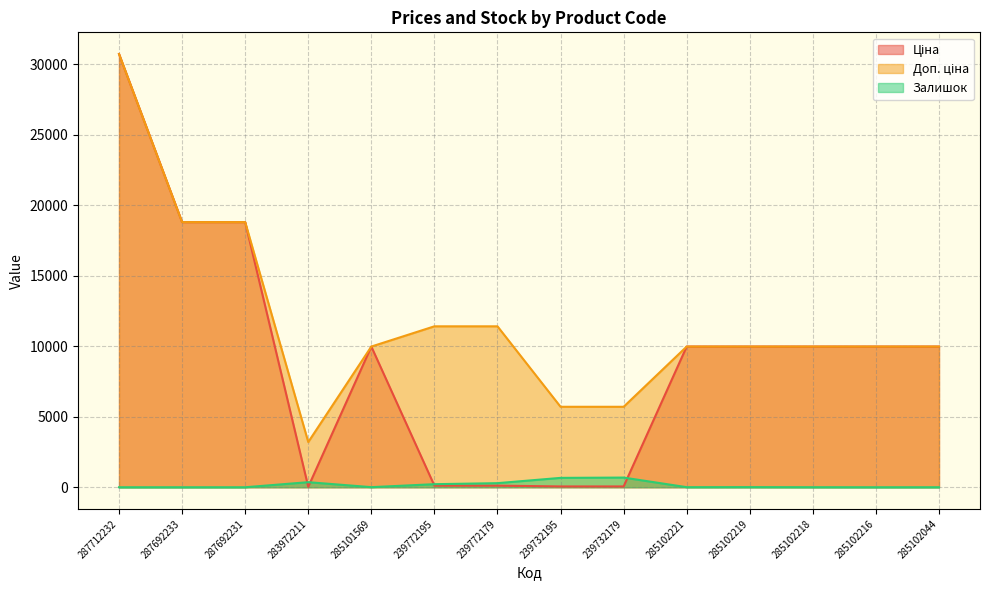

True or false: Доп. ціна and Залишок cross at least once.

False